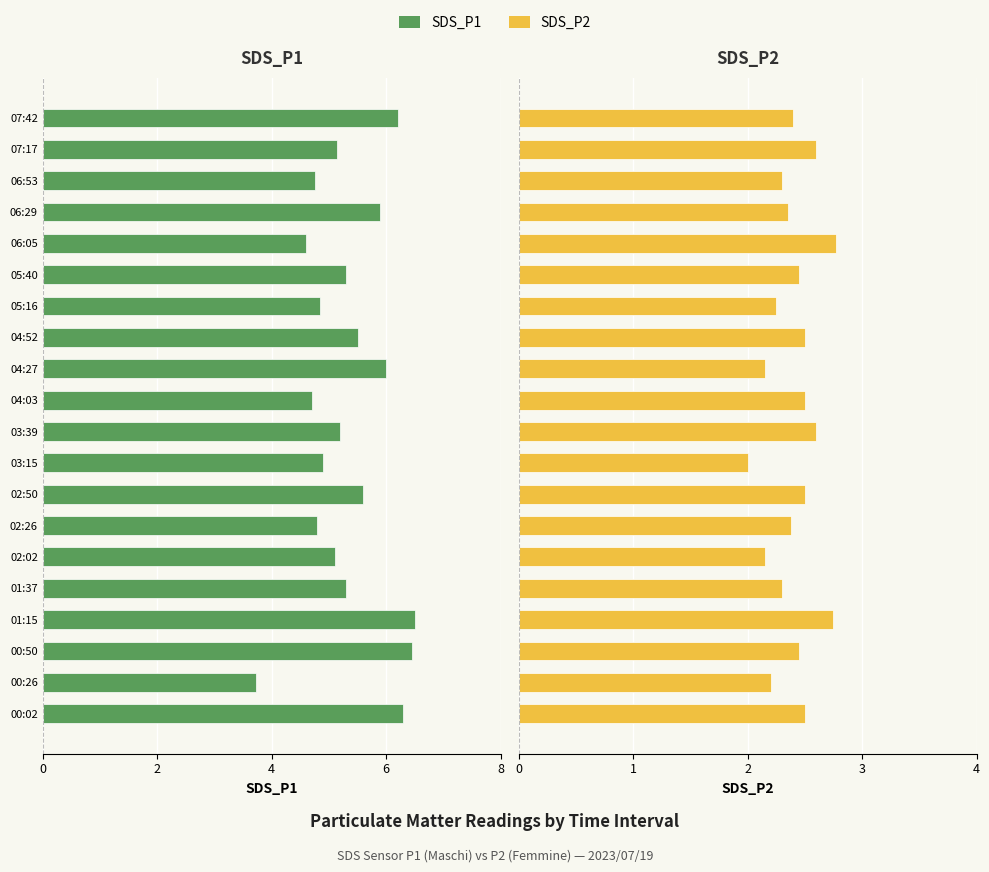

What is the average value of the SDS_P2 series?

2.4